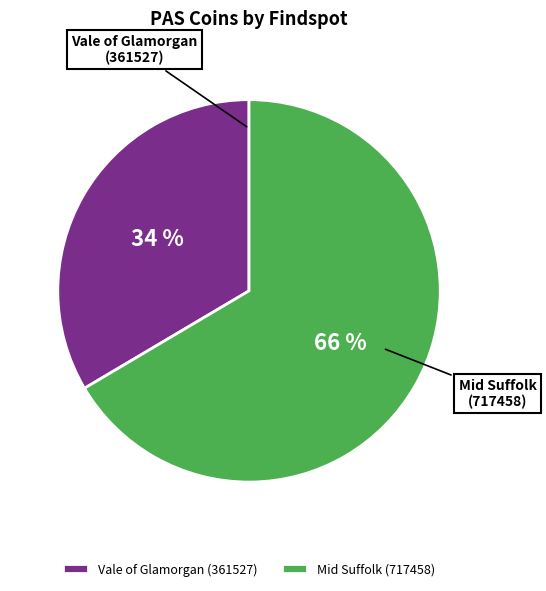

Which category accounts for the majority?

Mid Suffolk (717458)